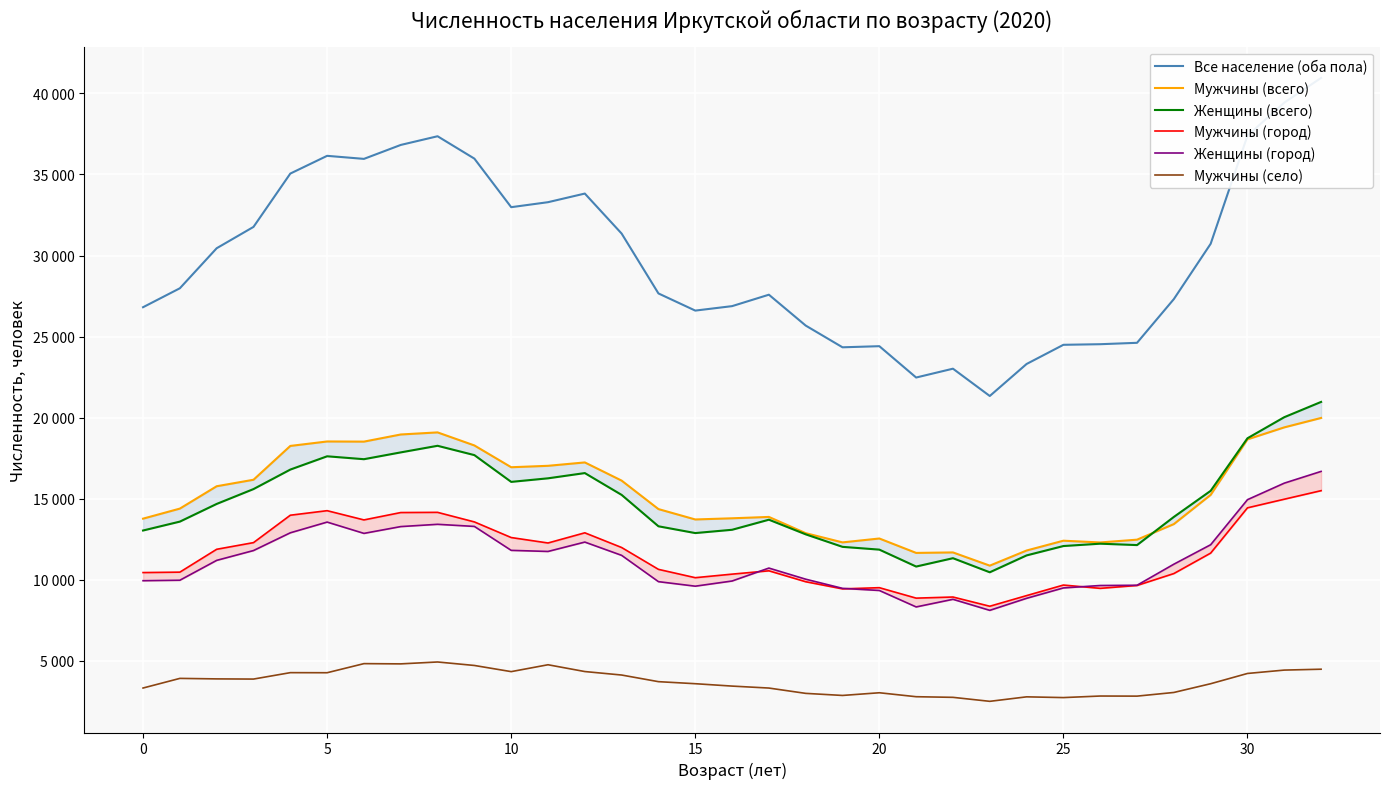

What is the label of the 18th point from the left?

17